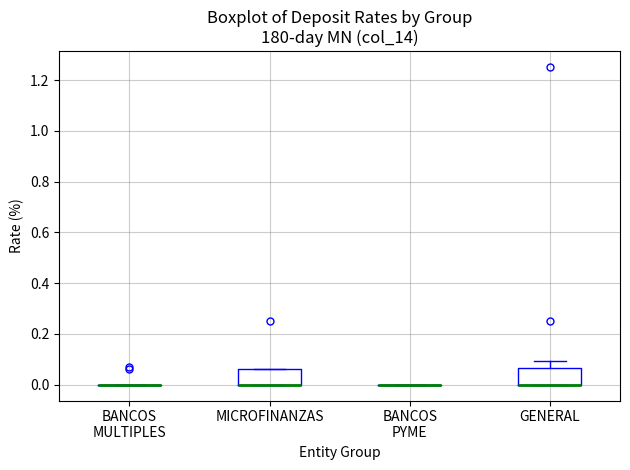

Reading left to right, transcribe this box plot: for each box, give where its median line is, the range the box spans, and where its two whiskers end, as read against the y-axis. The values are not printed on the chart, so give them approximately, as read against the axis.

BANCOS MULTIPLES: box collapsed to a line at 0.00, whiskers 0.00 to 0.00
MICROFINANZAS: median 0.00 (drawn on the box's lower edge), box 0.00 to 0.06, whiskers 0.00 to 0.06
BANCOS PYME: box collapsed to a line at 0.00, whiskers 0.00 to 0.00
GENERAL: median 0.00 (drawn on the box's lower edge), box 0.00 to 0.06, whiskers 0.00 to 0.10